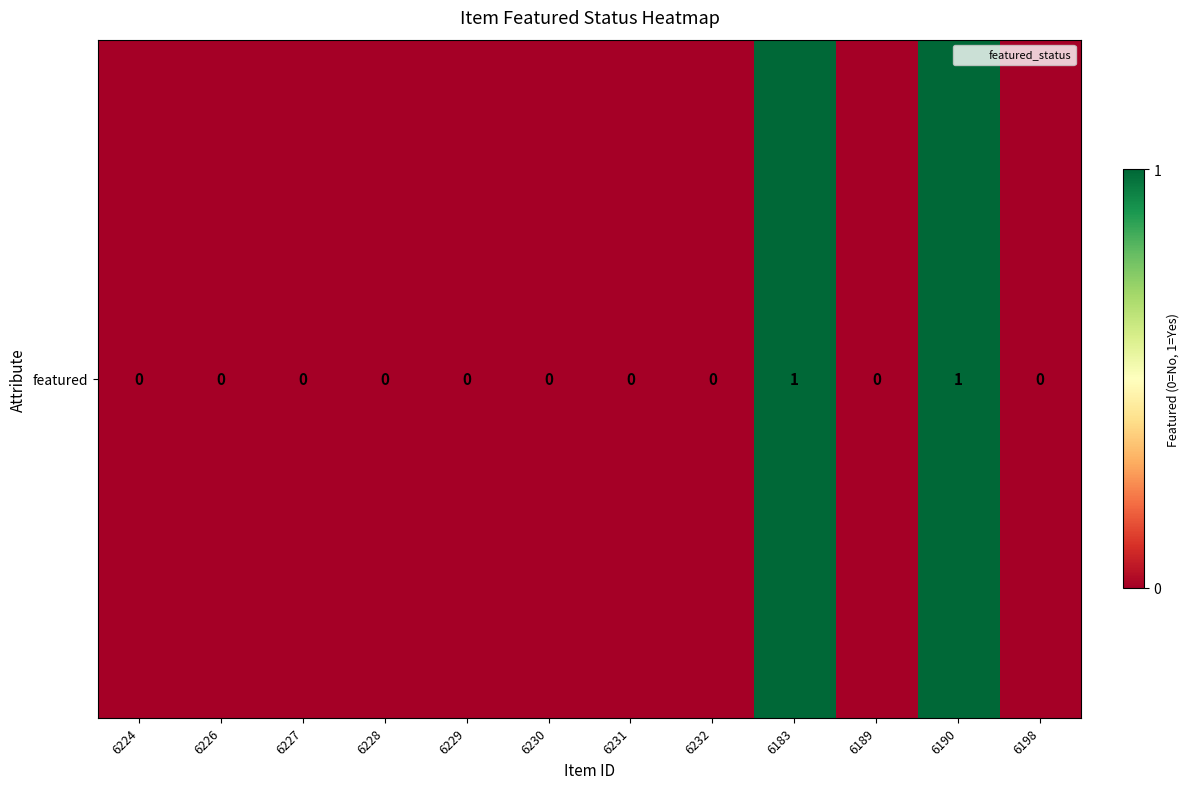

List the labels in order of value, largest first.

6183, 6190, 6224, 6226, 6227, 6228, 6229, 6230, 6231, 6232, 6189, 6198